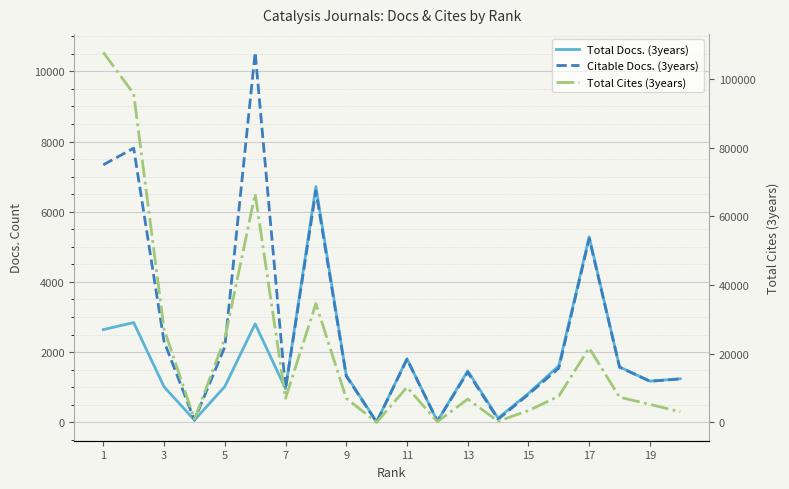

Which series has the largest total across all categories?

Total Cites (3years)